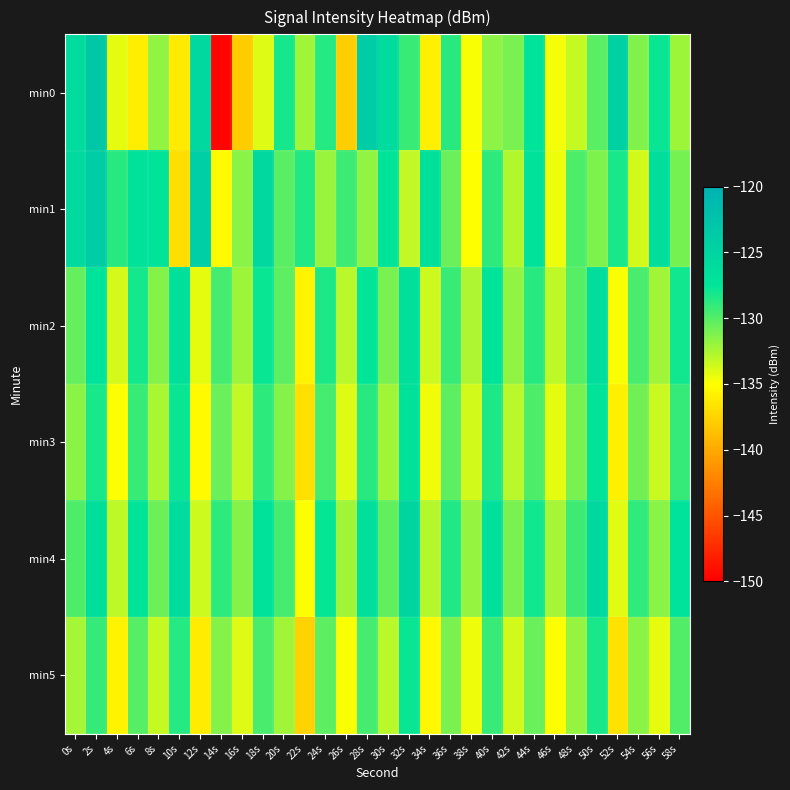

What is the spread (max minus min) of values at 42s?

2.6